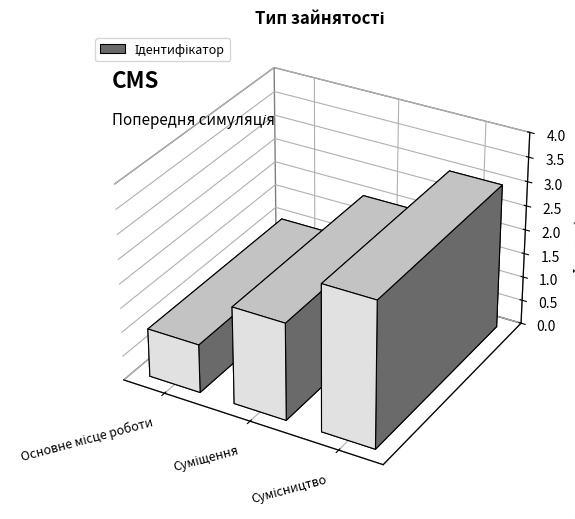

Is it true that the value at Основне місце роботи is 0?

False